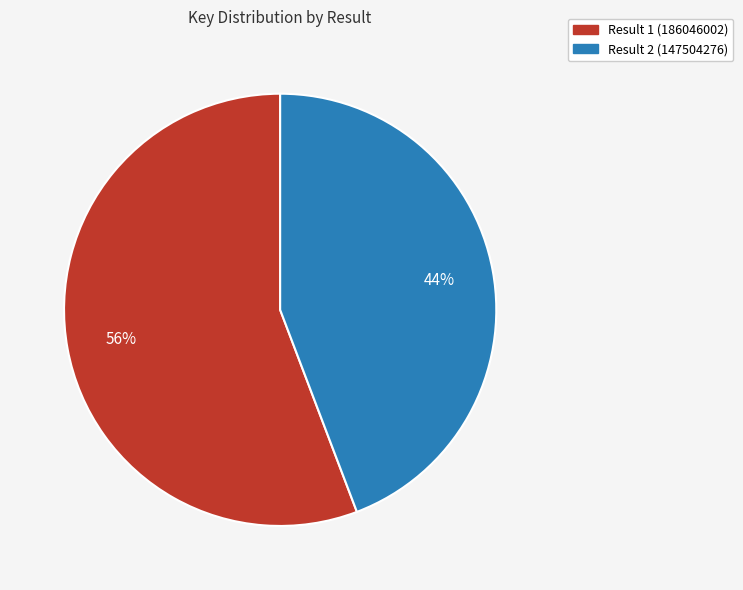

To the nearest percent, what is the average slice percentage?

50%